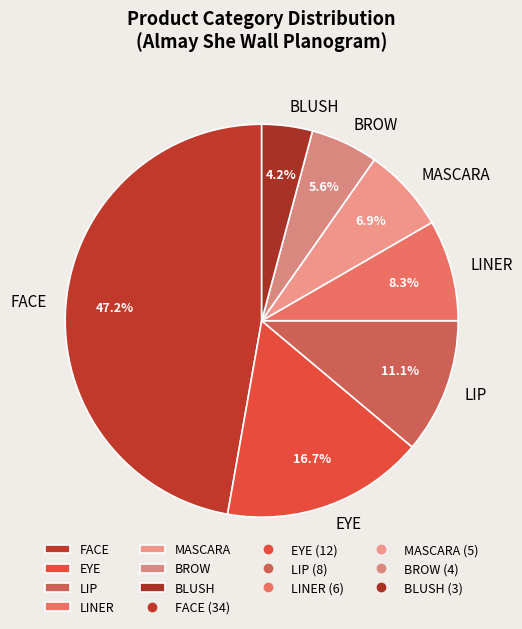

Which category has the biggest portion of the pie?

FACE